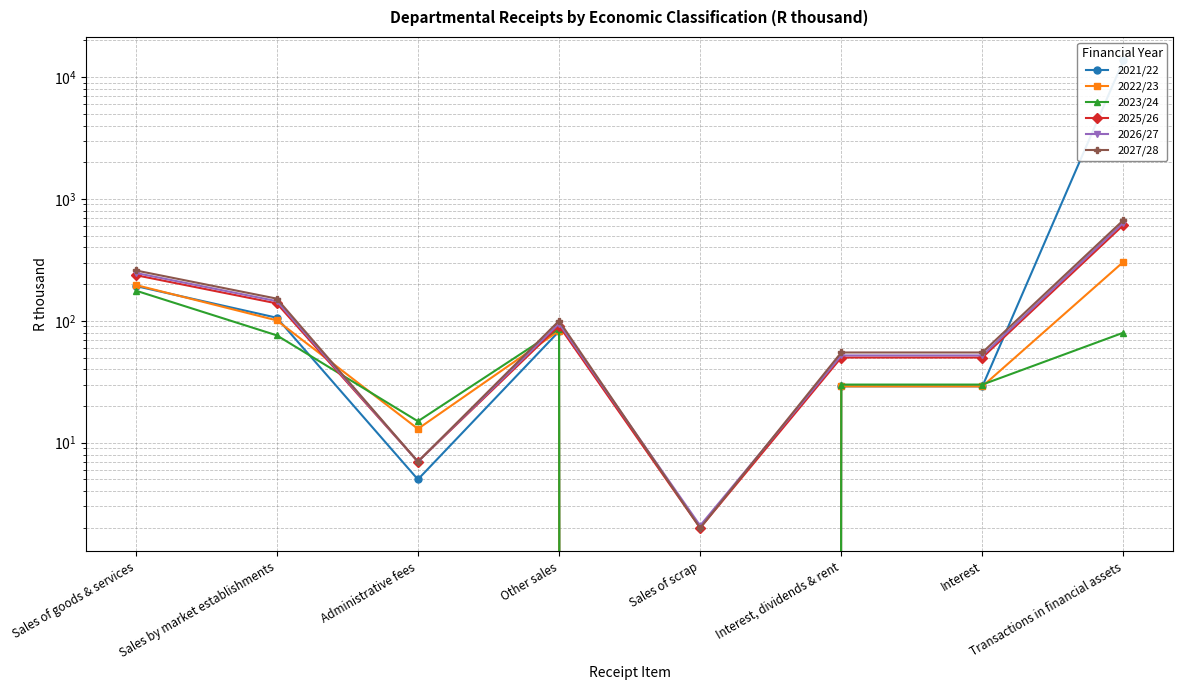

Which series has the widest spread of values?

2021/22